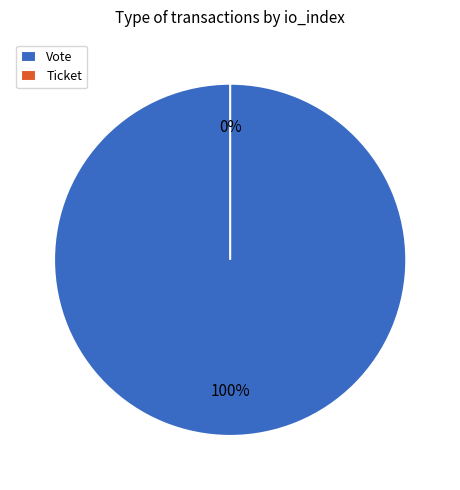

To the nearest percent, what is the average slice percentage?

50%